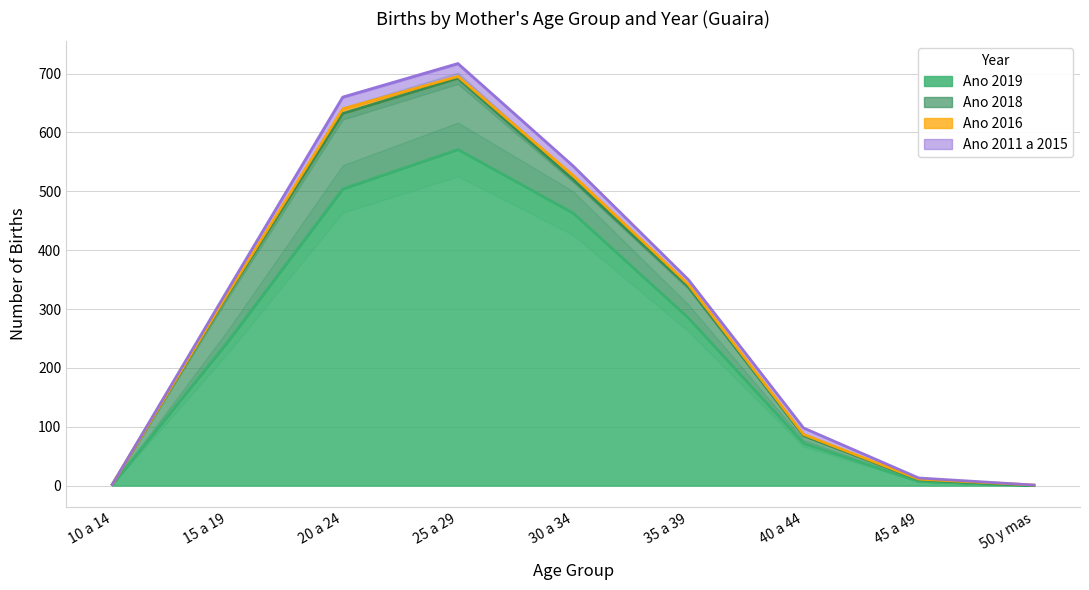

Rank the series by their maximum value, from highest to lowest.

Ano 2019, Ano 2018, Ano 2011 a 2015, Ano 2016